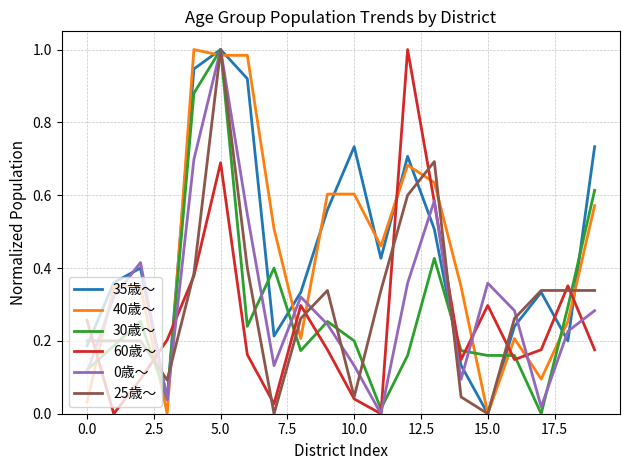

How many categories are shown in the chart?

20